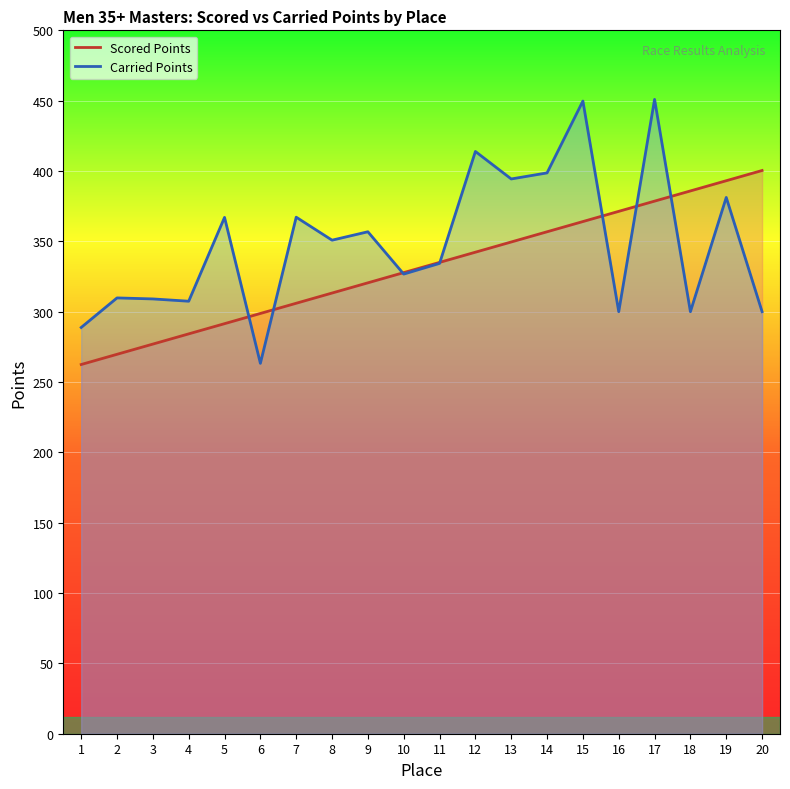

Reading right to left, what are all the values shown in this chart?

Scored Points: 400.4	393.1	385.8	378.6	371.3	364.1	356.8	349.6	342.3	335.0	327.8	320.5	313.3	306.0	298.7	291.5	284.2	277.0	269.7	262.4
Carried Points: 300.0	381.2	300.0	450.9	300.0	449.7	398.7	394.4	413.9	334.3	326.7	356.8	350.8	367.2	263.3	367.0	307.4	309.1	309.8	288.8